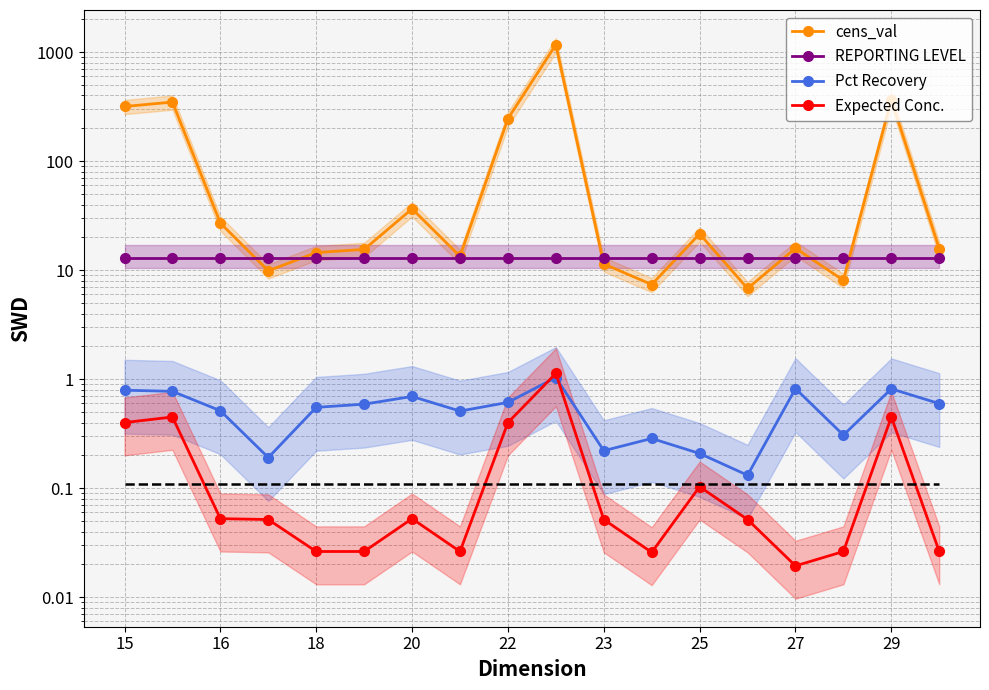

True or false: REPORTING LEVEL has more than 0 interior local peaks.

False